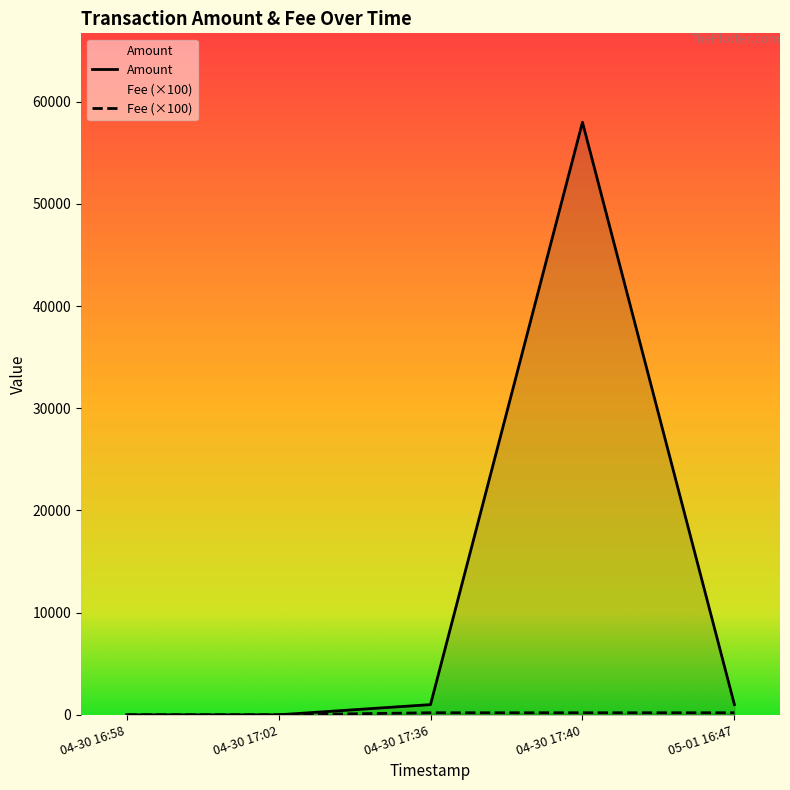

Between 2023-04-30 17:36:23 and 2023-05-01 16:47:08, which is larger?

2023-04-30 17:36:23